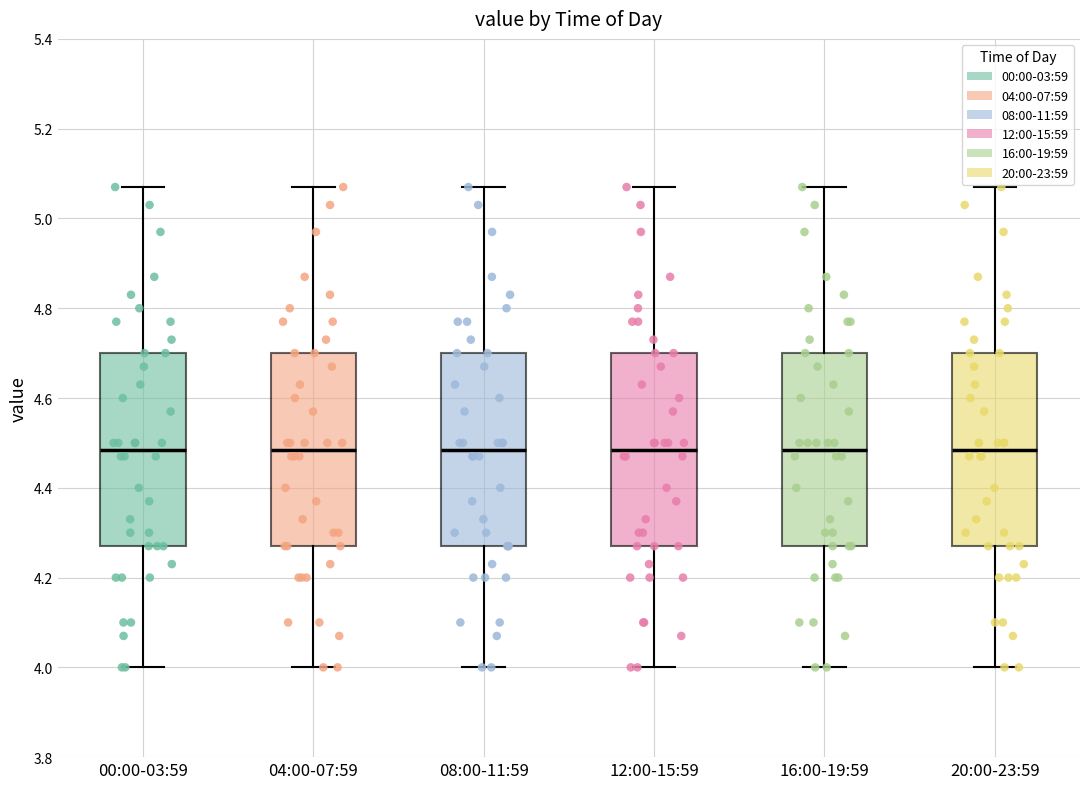

Where does the lower whisker of the box for 20:00-23:59 end on the y-axis? The values are not printed on the chart, so give them approximately, as read against the axis.

4.00